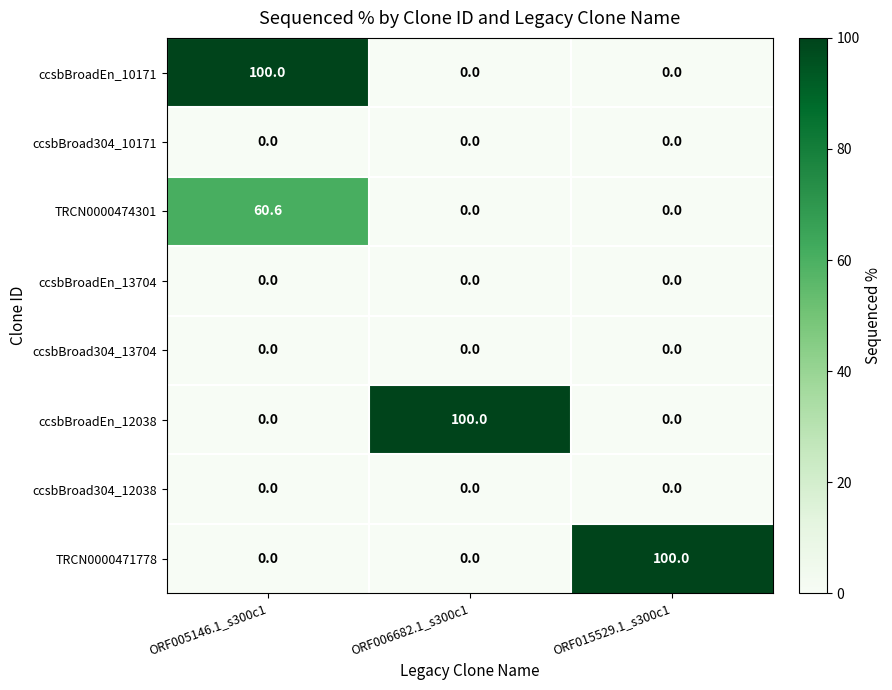

The ccsbBroadEn_12038 series shows 0.0 at ORF015529.1_s300c1. True or false?

True